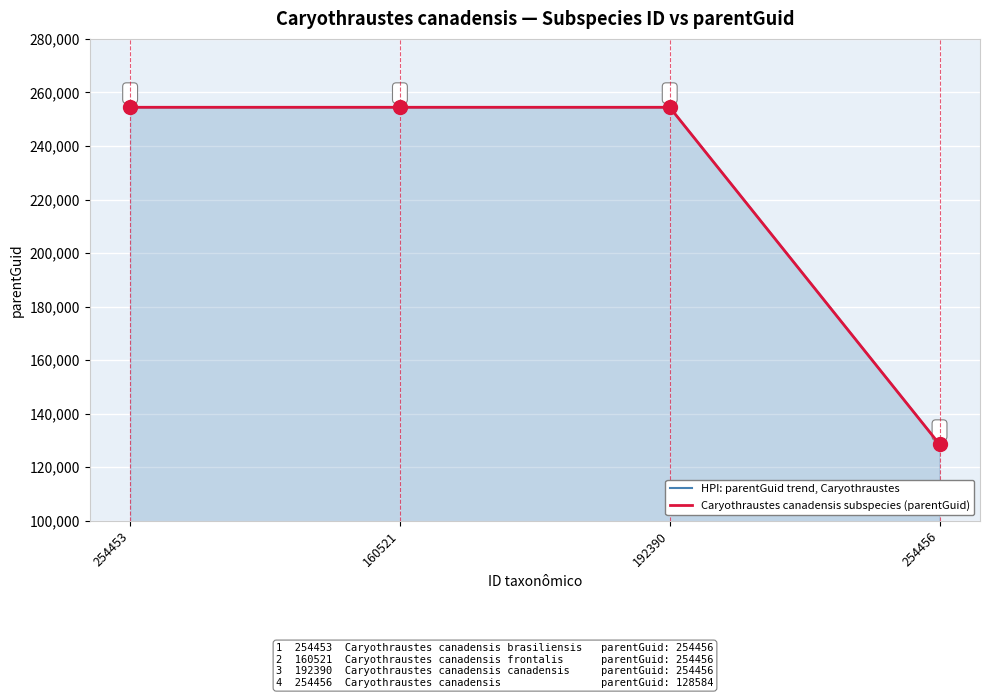

What position from the left is 254453?

1